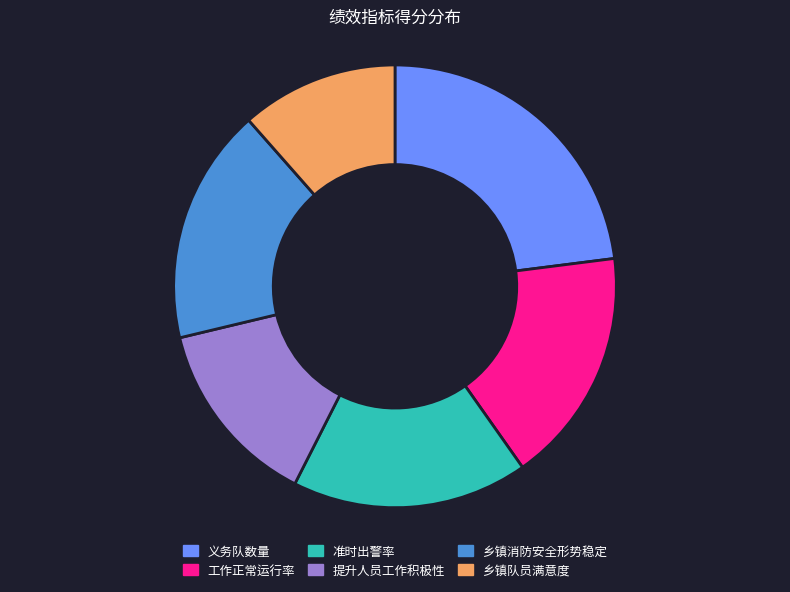

How many slices are in this pie chart?

6